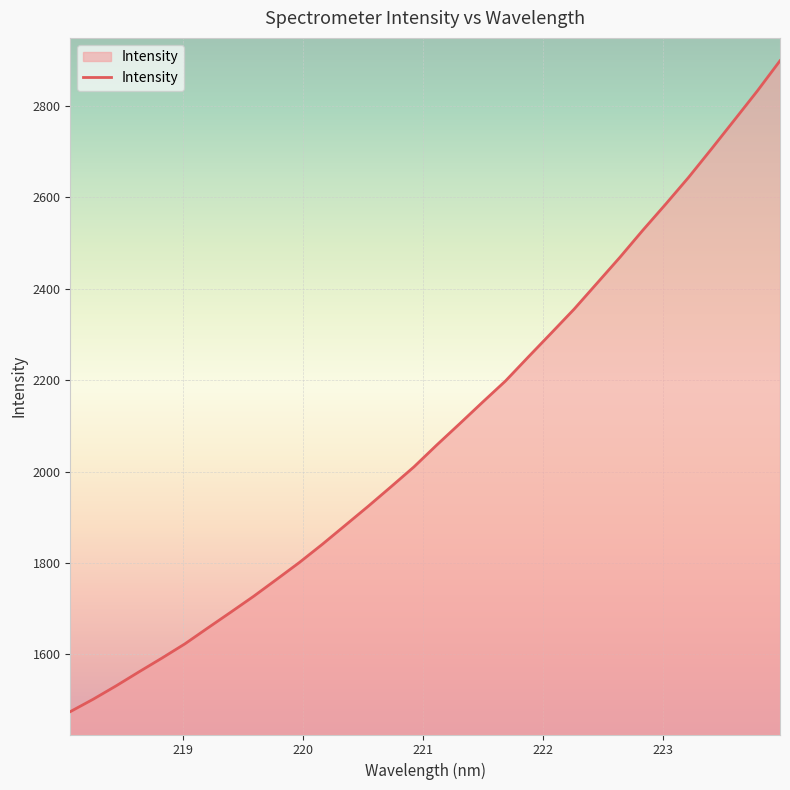

What is the minimum value shown in the chart?

1474.7